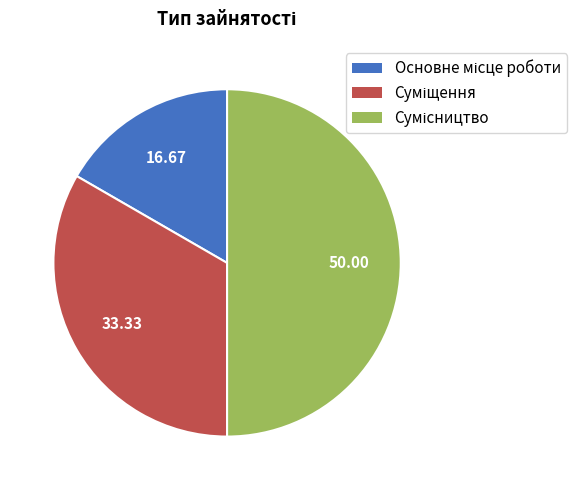

Between Суміщення and Основне місце роботи, which is larger?

Суміщення